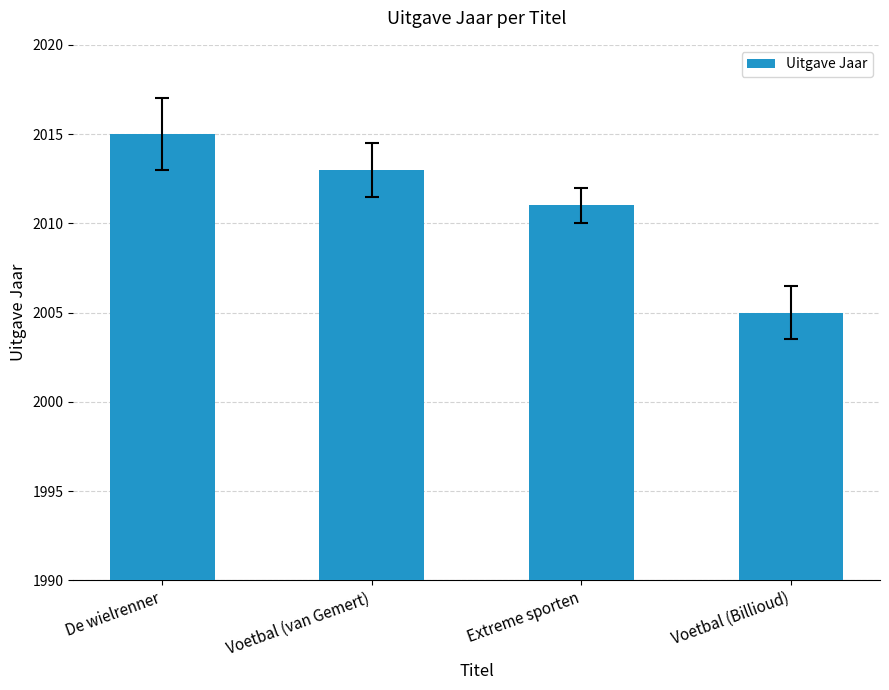

At which label is the value closest to 2010?

Extreme sporten